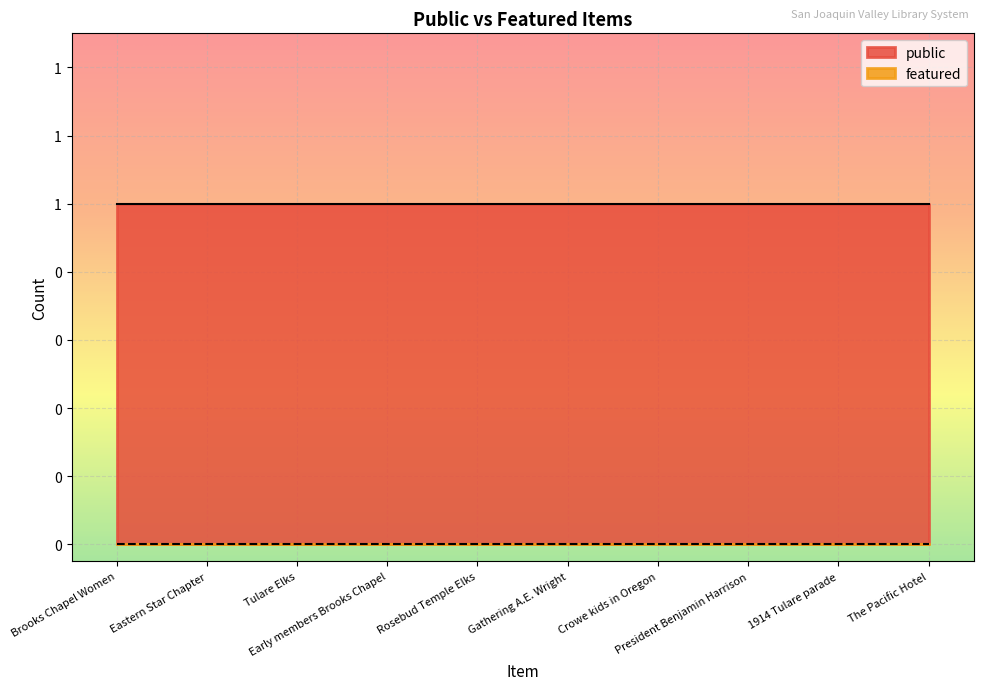

Which category has the highest value in the featured series?

Brooks Chapel Women